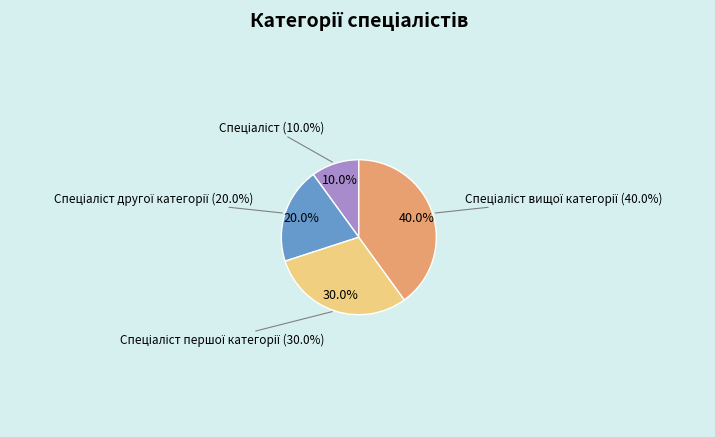

Which has a higher value, Спеціаліст першої категорії or Спеціаліст?

Спеціаліст першої категорії